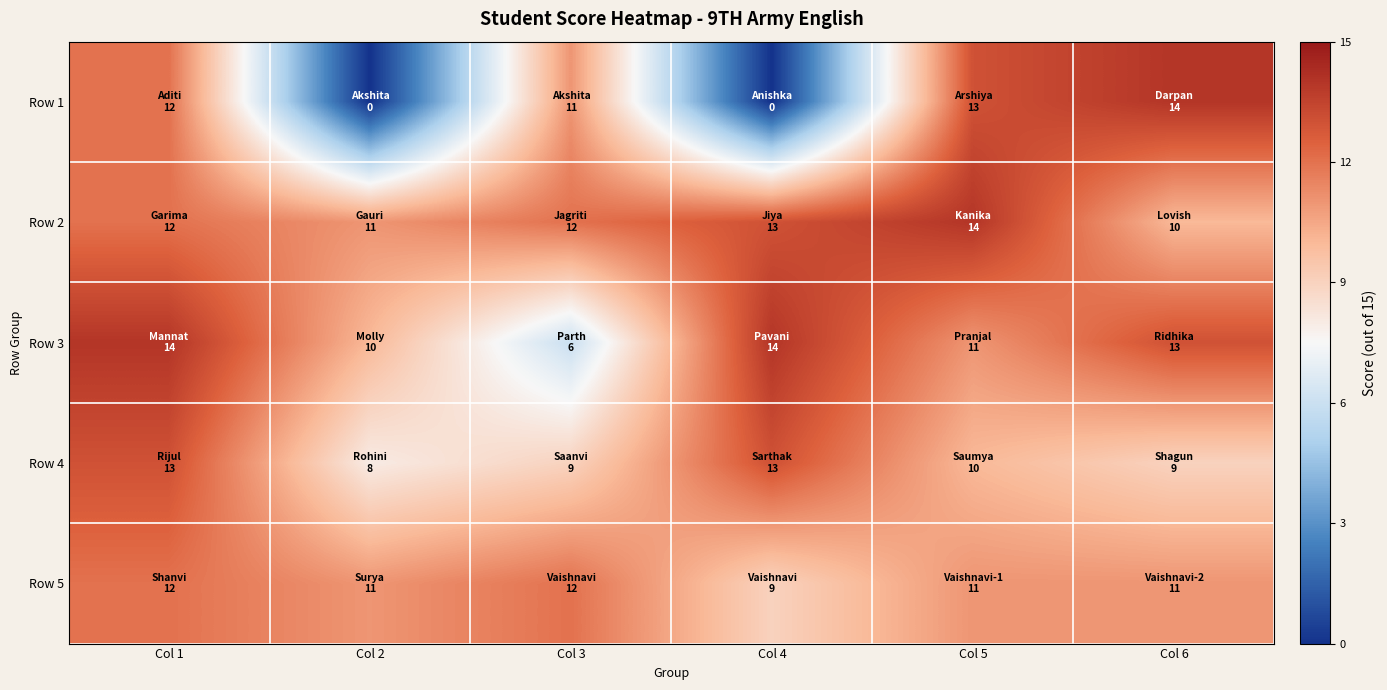

What is the greatest value displayed?

14